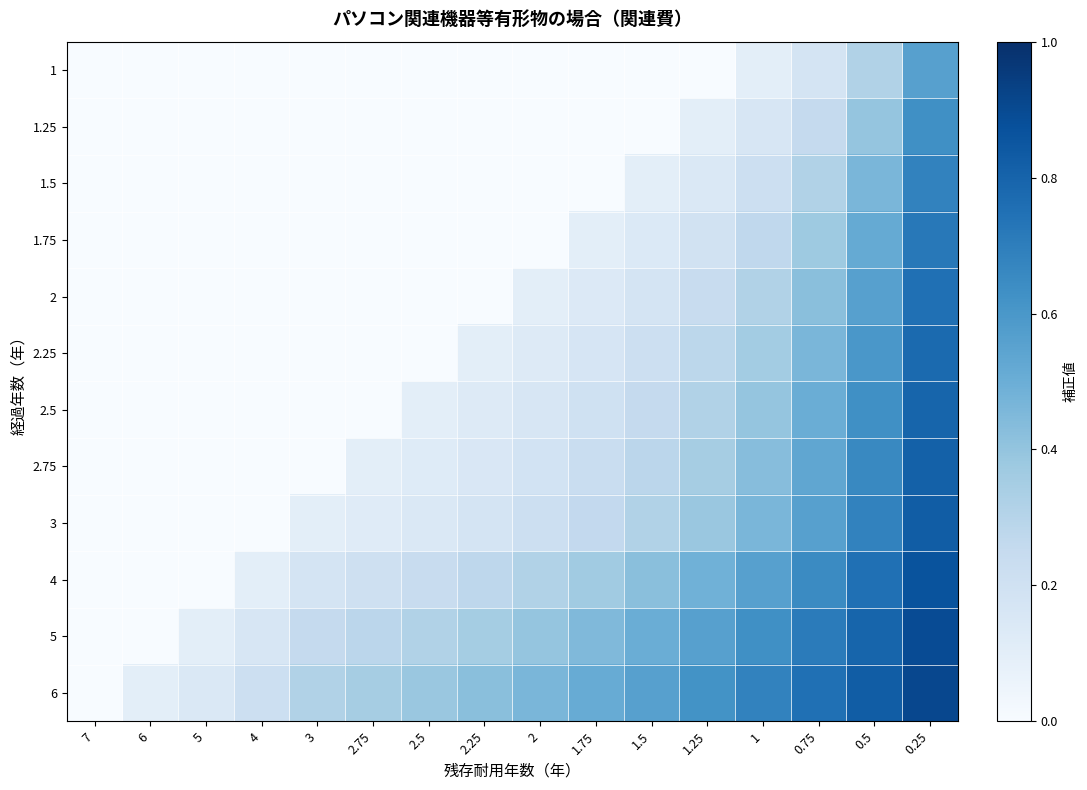

Reading left to right, list all the values displayed in this chart.

1: 7=0.0	6=0.0	5=0.0	4=0.0	3=0.0	2.75=0.0	2.5=0.0	2.25=0.0	2=0.0	1.75=0.0	1.5=0.0	1.25=0.0	1=0.1	0.75=0.2	0.5=0.3	0.25=0.6
1.25: 7=0.0	6=0.0	5=0.0	4=0.0	3=0.0	2.75=0.0	2.5=0.0	2.25=0.0	2=0.0	1.75=0.0	1.5=0.0	1.25=0.1	1=0.2	0.75=0.3	0.5=0.4	0.25=0.6
1.5: 7=0.0	6=0.0	5=0.0	4=0.0	3=0.0	2.75=0.0	2.5=0.0	2.25=0.0	2=0.0	1.75=0.0	1.5=0.1	1.25=0.1	1=0.2	0.75=0.3	0.5=0.5	0.25=0.7
1.75: 7=0.0	6=0.0	5=0.0	4=0.0	3=0.0	2.75=0.0	2.5=0.0	2.25=0.0	2=0.0	1.75=0.1	1.5=0.1	1.25=0.2	1=0.3	0.75=0.4	0.5=0.5	0.25=0.7
2: 7=0.0	6=0.0	5=0.0	4=0.0	3=0.0	2.75=0.0	2.5=0.0	2.25=0.0	2=0.1	1.75=0.1	1.5=0.2	1.25=0.2	1=0.3	0.75=0.4	0.5=0.6	0.25=0.8
2.25: 7=0.0	6=0.0	5=0.0	4=0.0	3=0.0	2.75=0.0	2.5=0.0	2.25=0.1	2=0.1	1.75=0.2	1.5=0.2	1.25=0.3	1=0.4	0.75=0.5	0.5=0.6	0.25=0.8
2.5: 7=0.0	6=0.0	5=0.0	4=0.0	3=0.0	2.75=0.0	2.5=0.1	2.25=0.1	2=0.2	1.75=0.2	1.5=0.3	1.25=0.3	1=0.4	0.75=0.5	0.5=0.6	0.25=0.8
2.75: 7=0.0	6=0.0	5=0.0	4=0.0	3=0.0	2.75=0.1	2.5=0.1	2.25=0.2	2=0.2	1.75=0.2	1.5=0.3	1.25=0.4	1=0.4	0.75=0.5	0.5=0.7	0.25=0.8
3: 7=0.0	6=0.0	5=0.0	4=0.0	3=0.1	2.75=0.1	2.5=0.1	2.25=0.2	2=0.2	1.75=0.3	1.5=0.3	1.25=0.4	1=0.5	0.75=0.6	0.5=0.7	0.25=0.8
4: 7=0.0	6=0.0	5=0.0	4=0.1	3=0.2	2.75=0.2	2.5=0.2	2.25=0.3	2=0.3	1.75=0.4	1.5=0.4	1.25=0.5	1=0.6	0.75=0.6	0.5=0.8	0.25=0.9
5: 7=0.0	6=0.0	5=0.1	4=0.2	3=0.3	2.75=0.3	2.5=0.3	2.25=0.4	2=0.4	1.75=0.4	1.5=0.5	1.25=0.6	1=0.6	0.75=0.7	0.5=0.8	0.25=0.9
6: 7=0.0	6=0.1	5=0.1	4=0.2	3=0.3	2.75=0.3	2.5=0.4	2.25=0.4	2=0.5	1.75=0.5	1.5=0.6	1.25=0.6	1=0.7	0.75=0.8	0.5=0.8	0.25=0.9